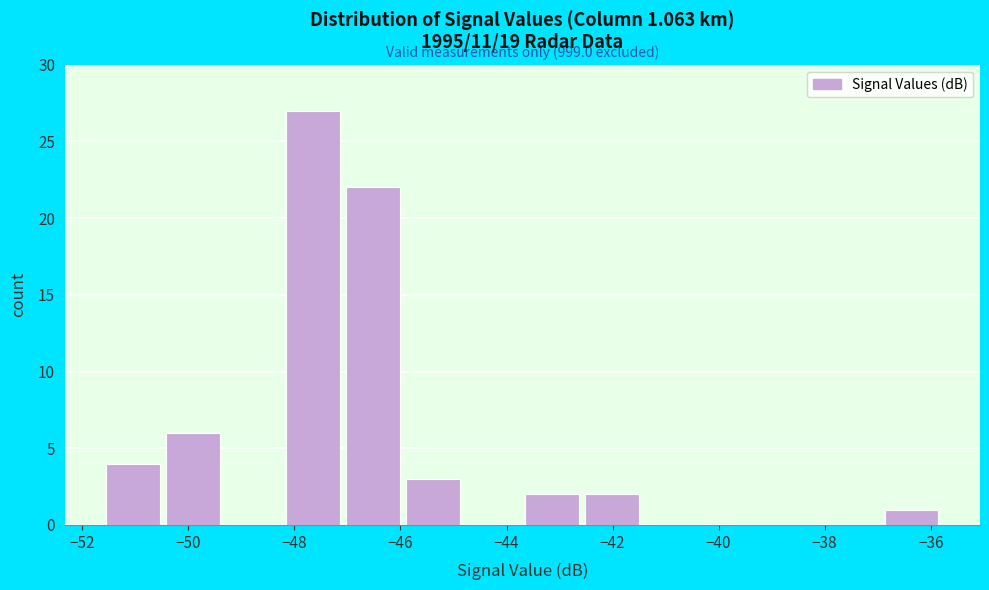

Over which range of the x-axis is the bar tallest?

-48.2 to -47.0